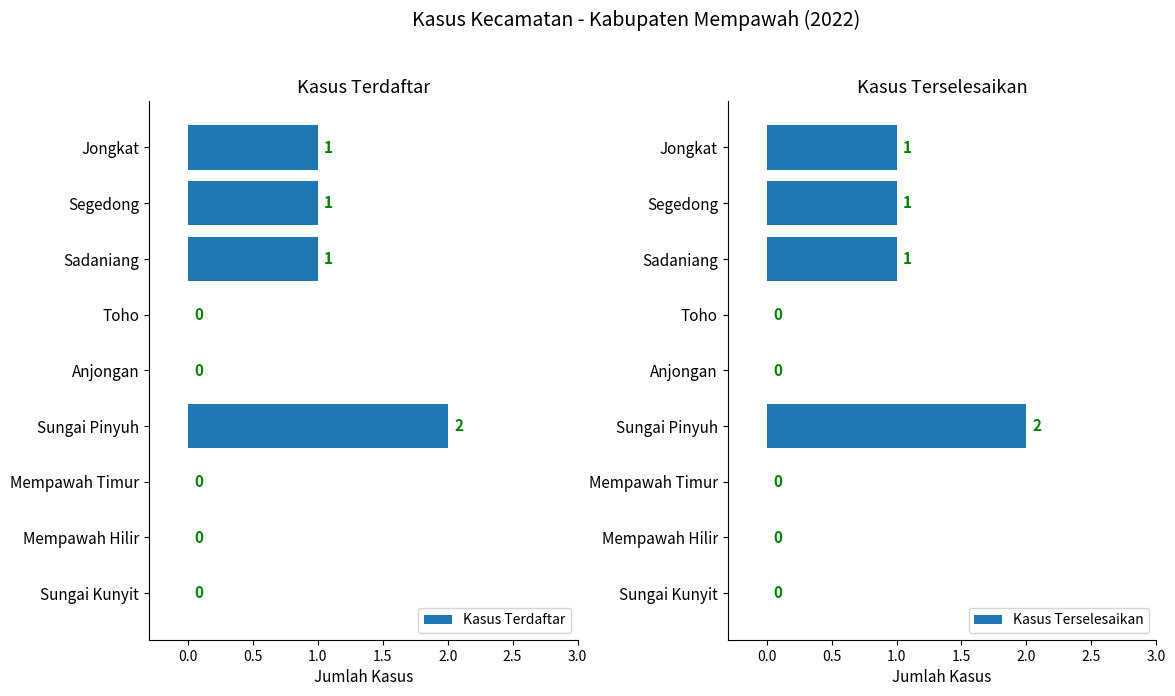

Are the bars grouped side by side (vs. stacked)?

Yes